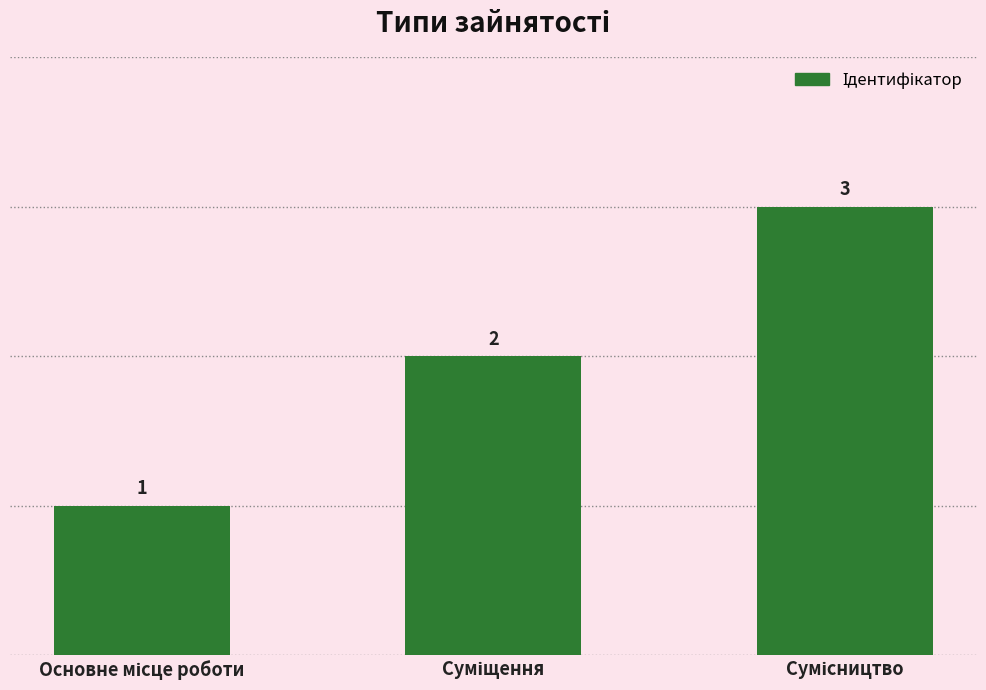

What is the minimum value shown in the chart?

1